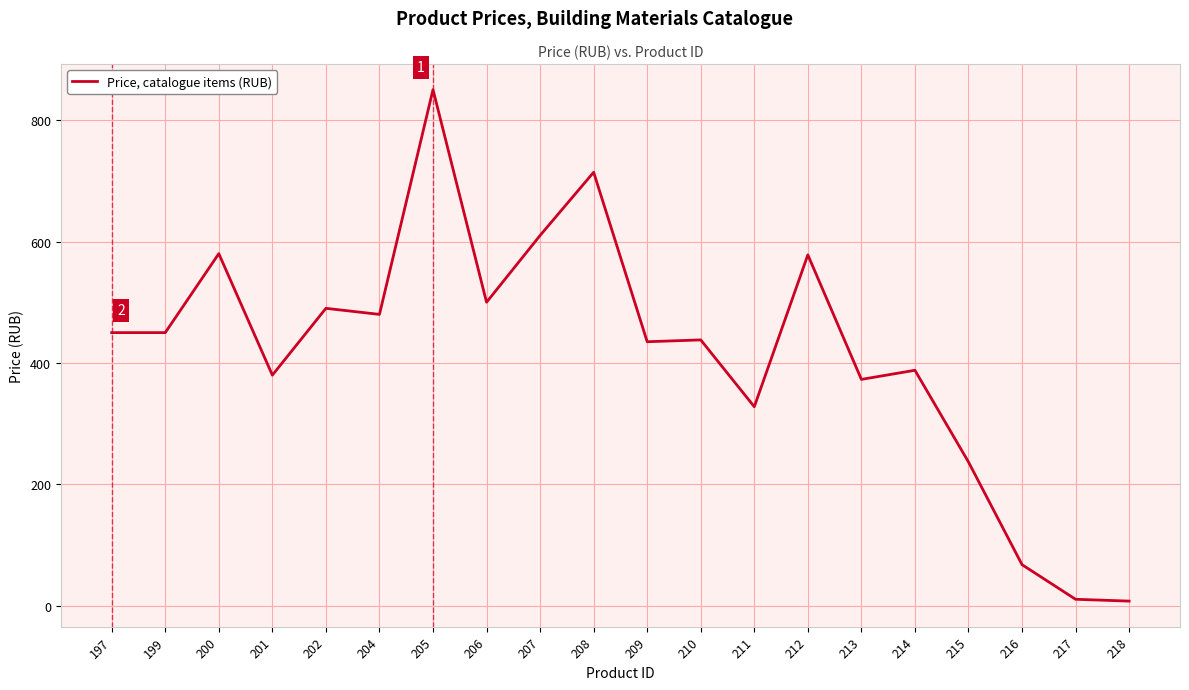

What is the sum of the values at 200 and 217?

591